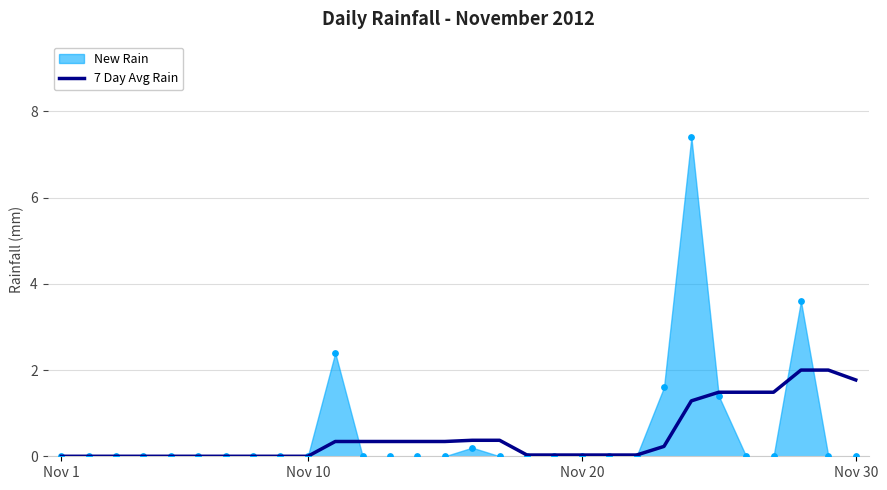

The value of 7 Day Avg Rain at Nov 30 is 2.5. True or false?

False